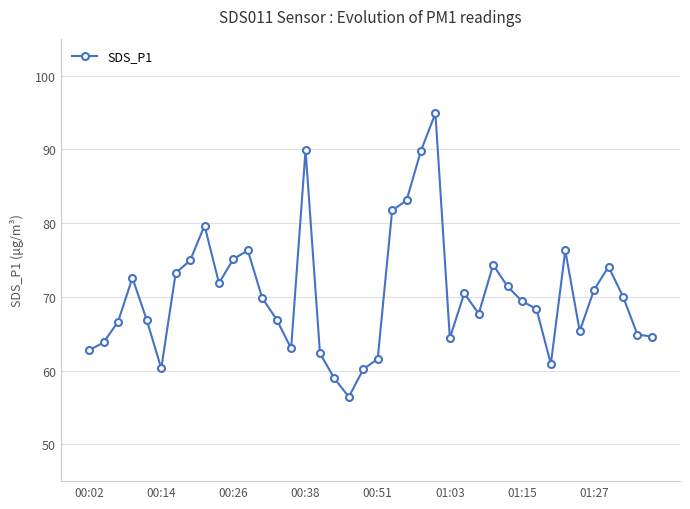

What is the average value?

70.4